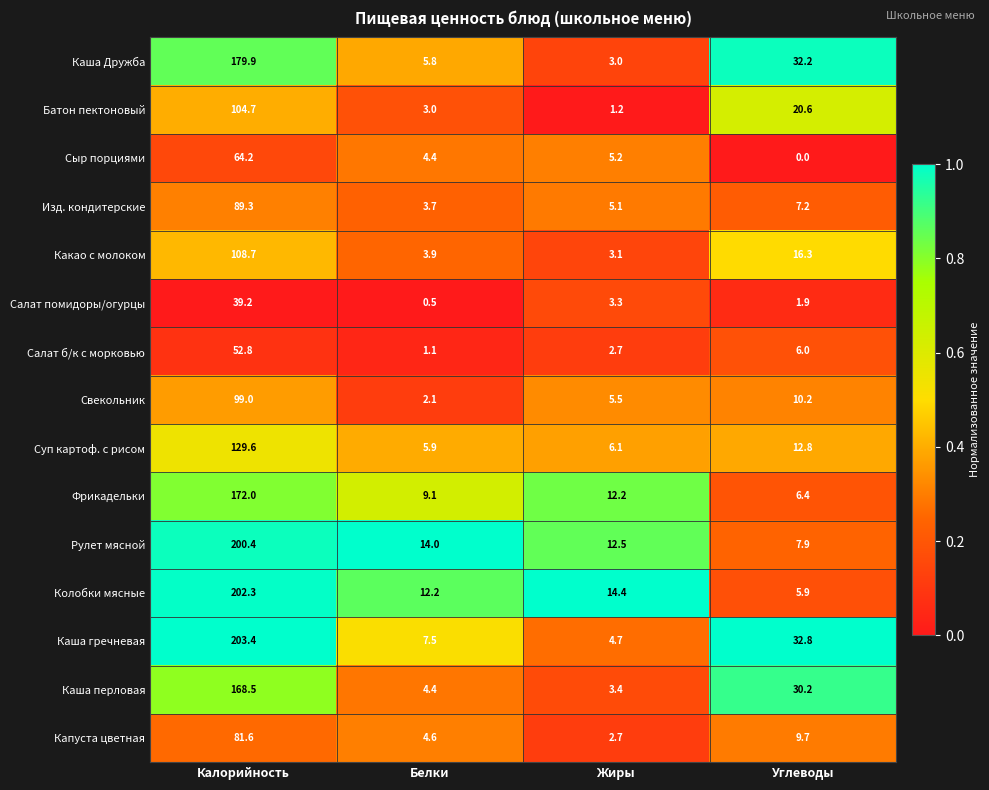

What is the difference between the maximum and minimum values in the Изд. кондитерские series?

85.6